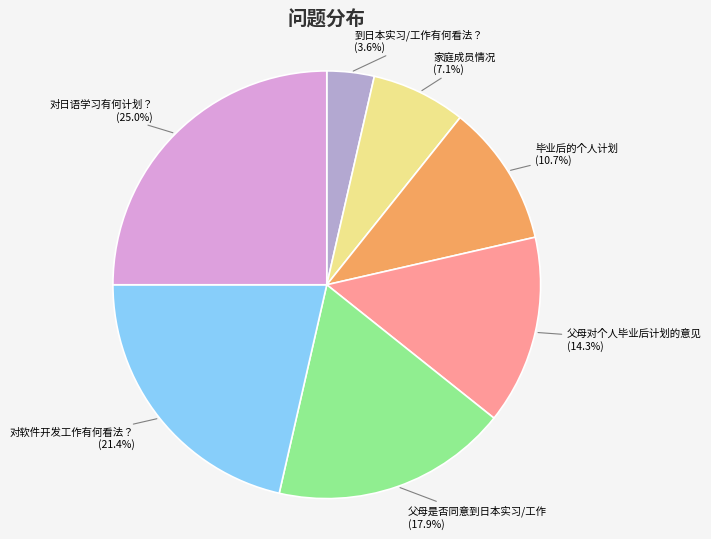

Which slice is the smallest?

到日本实习/工作有何看法？